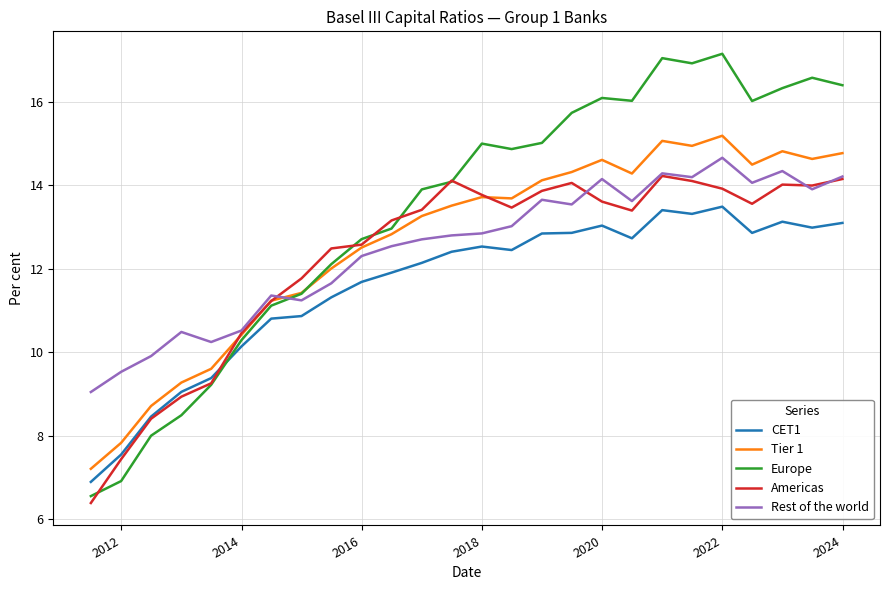

What is the sum of all Rest of the world values?

324.8